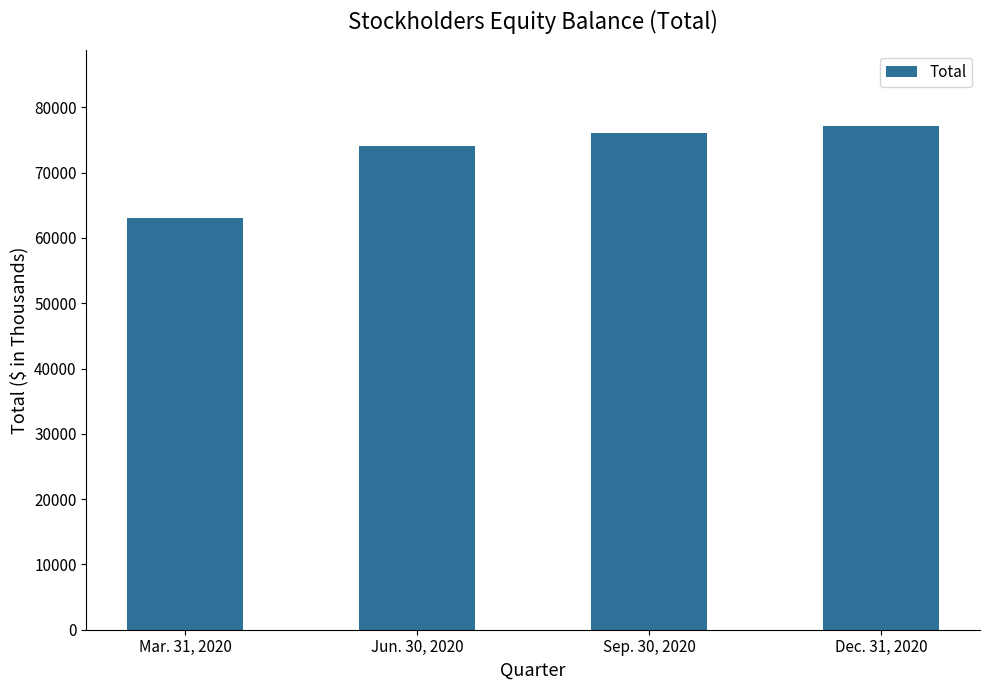

Rank the categories by value from highest to lowest.

Dec. 31, 2020, Sep. 30, 2020, Jun. 30, 2020, Mar. 31, 2020